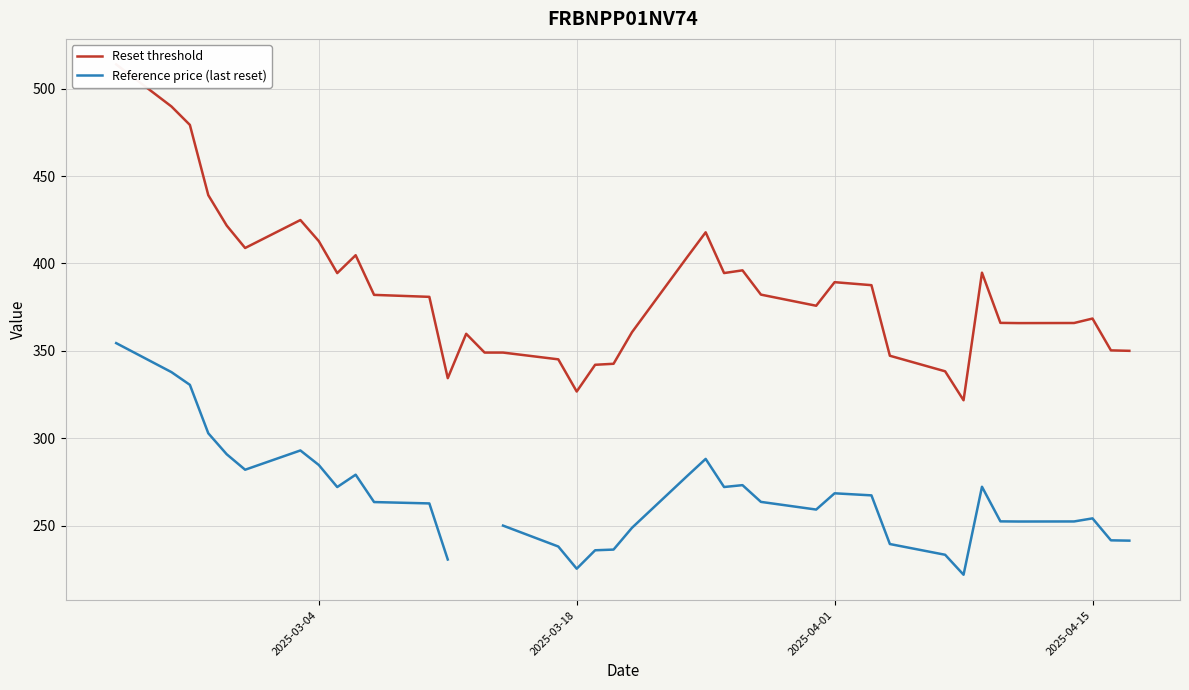

True or false: Reset threshold and Reference price (last reset) cross at least once.

False